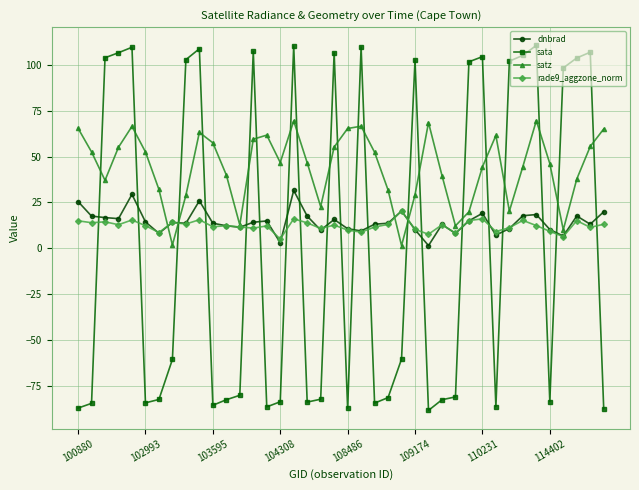

What is the maximum value for dnbrad?

31.5